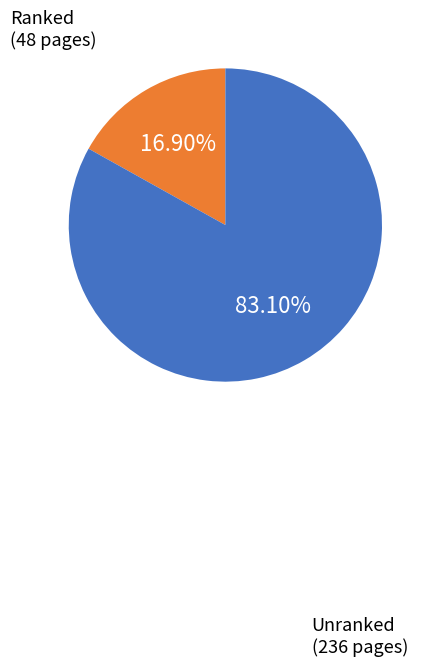

Rank the categories by value from lowest to highest.

Ranked (48 pages), Unranked (236 pages)